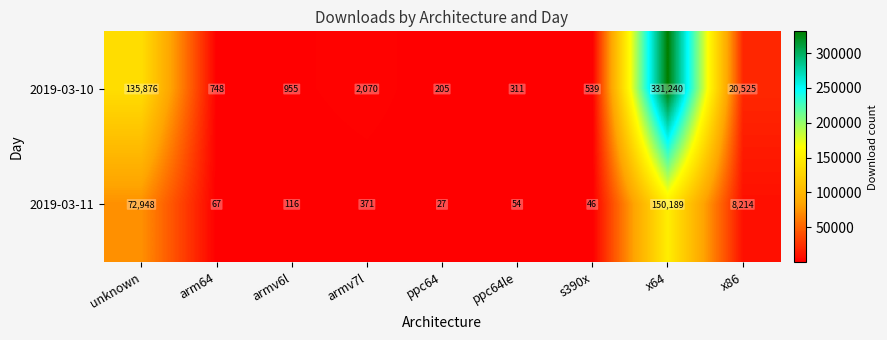

Where is 2019-03-11 nearest to the value 75108?

unknown